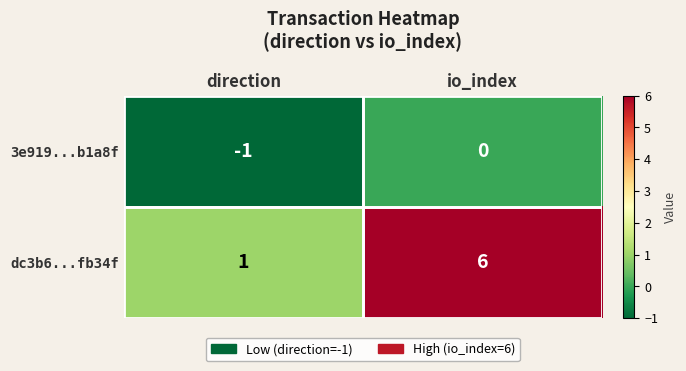

Which series has the largest total across all categories?

dc3b6...fb34f